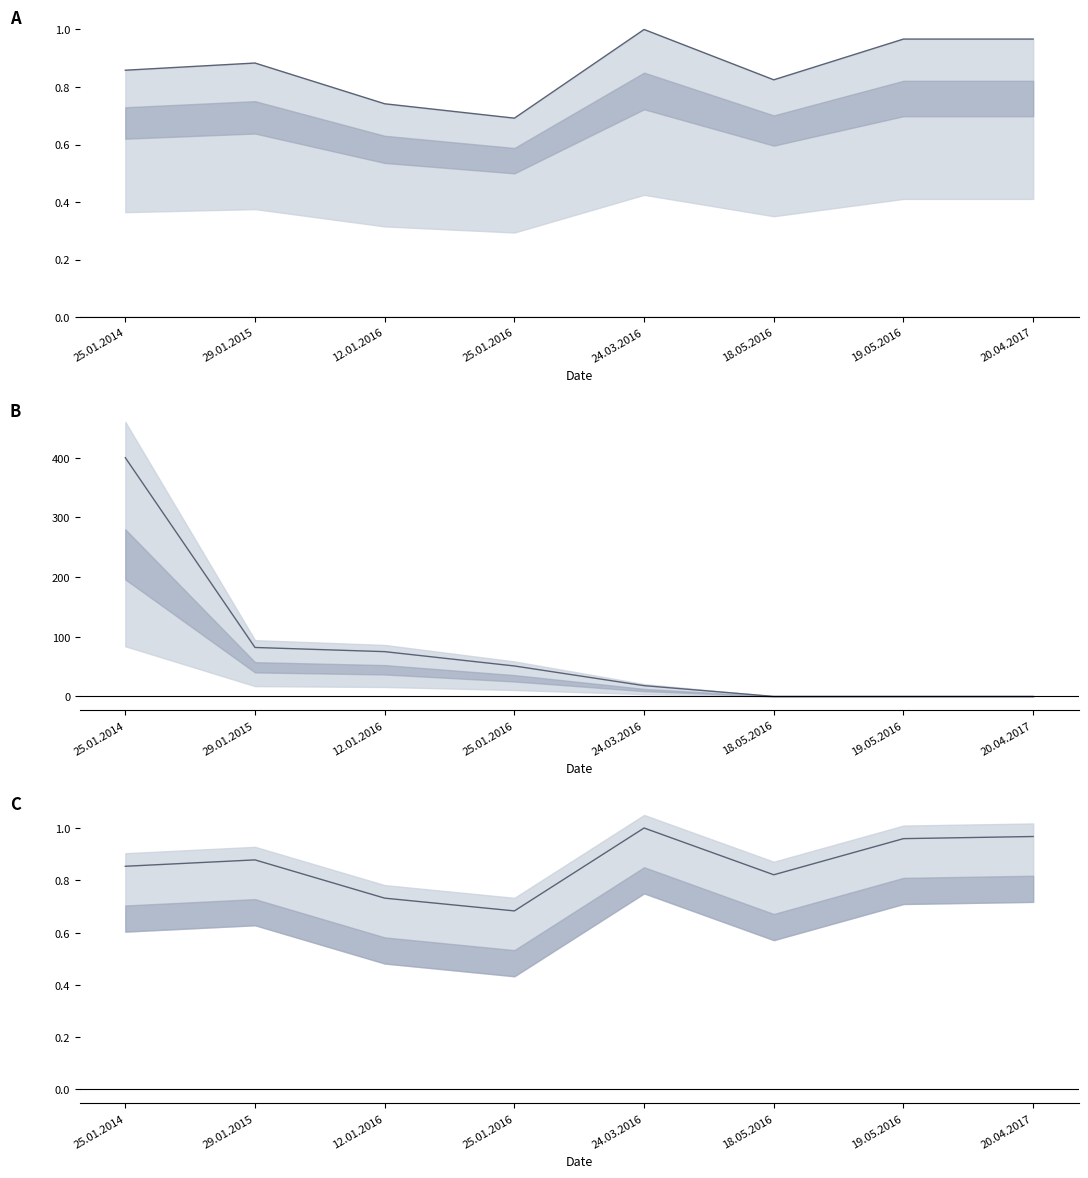

Which category has the highest value across all series?

25.01.2014